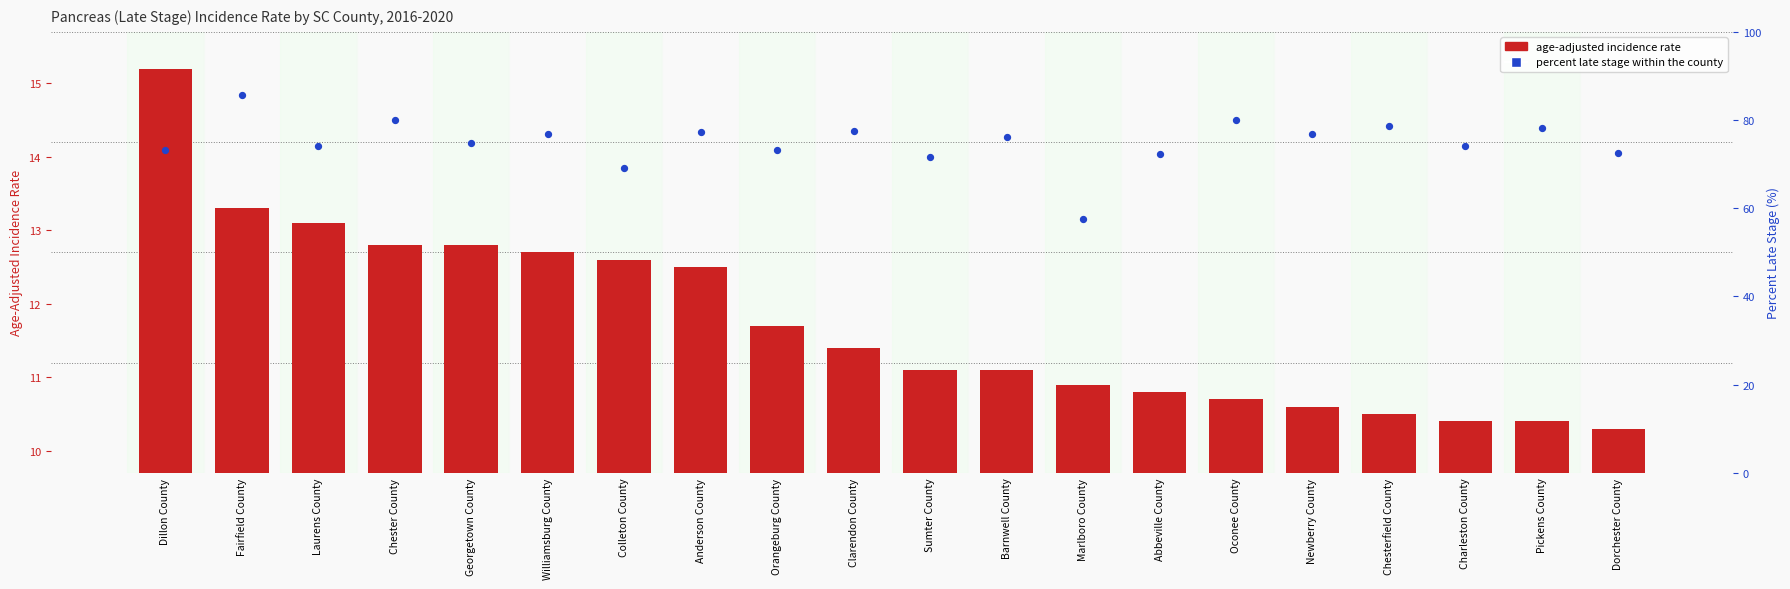

Which series contains the highest Y value?

Percent Late Stage